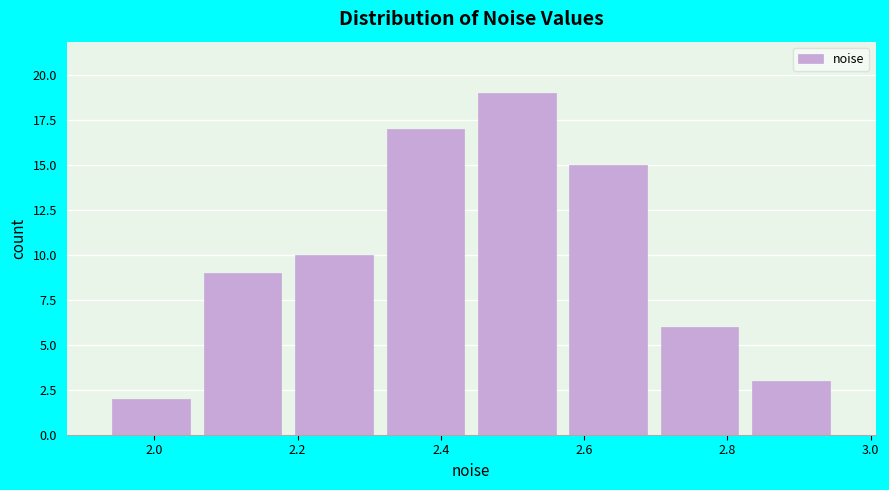

Reading left to right, transcribe this chart: for each bar, give the range it covers on the x-axis and its height. Neither the bar edges nor the heights are printed on the chart, so give them approximately, as read against the axes.

1.94 to 2.06: 2
2.06 to 2.18: 9
2.18 to 2.32: 10
2.32 to 2.44: 17
2.44 to 2.56: 19
2.56 to 2.70: 15
2.70 to 2.82: 6
2.82 to 2.96: 3